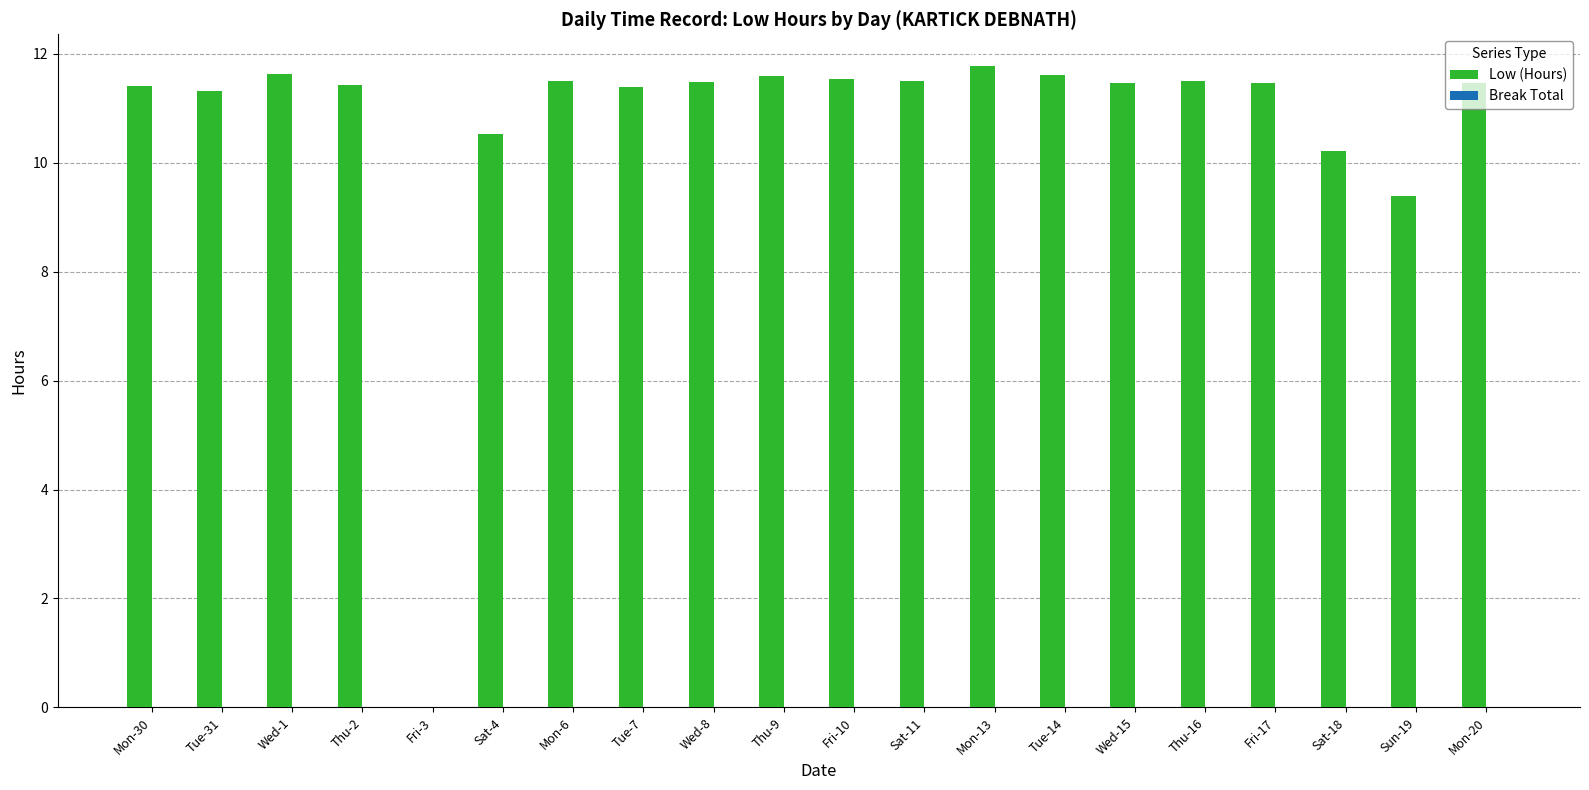

Are the bars horizontal?

No